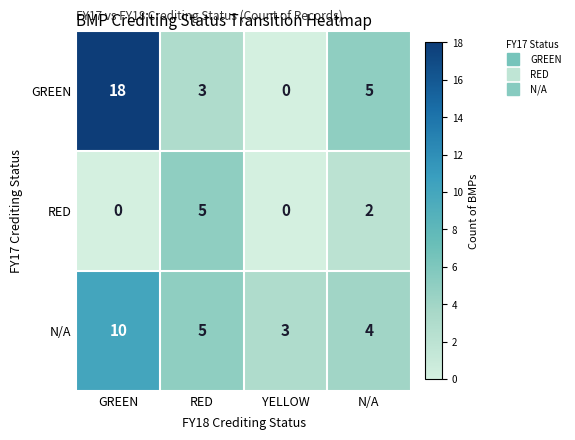

At which label is N/A closest to 6?

RED